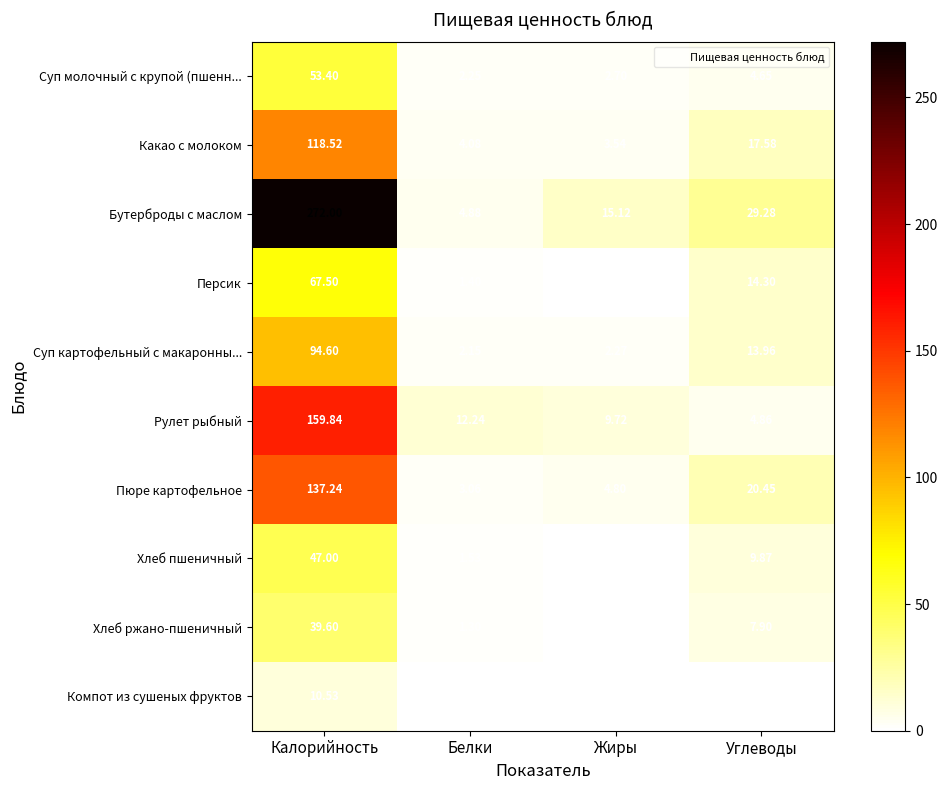

What is the maximum value shown in the chart?

272.0